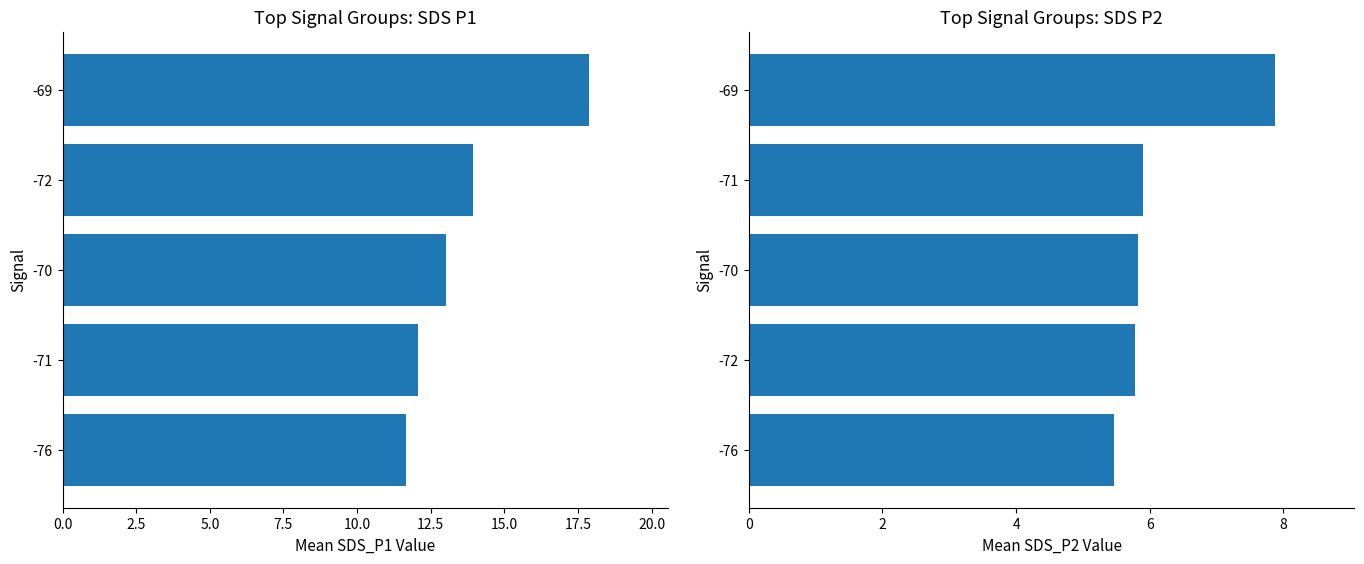

The value of SDS_P2 at -71 is 9.2. True or false?

False